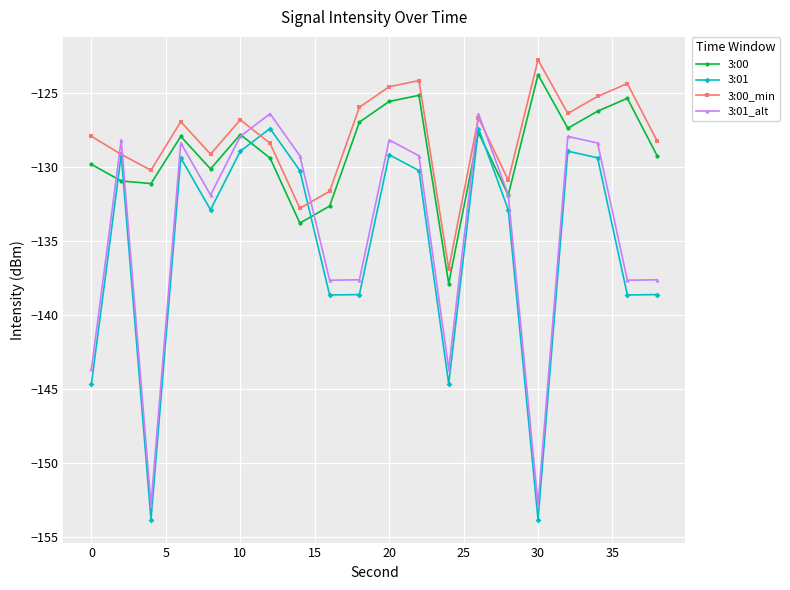

How many interior local valleys does the 3:00 series have?

6